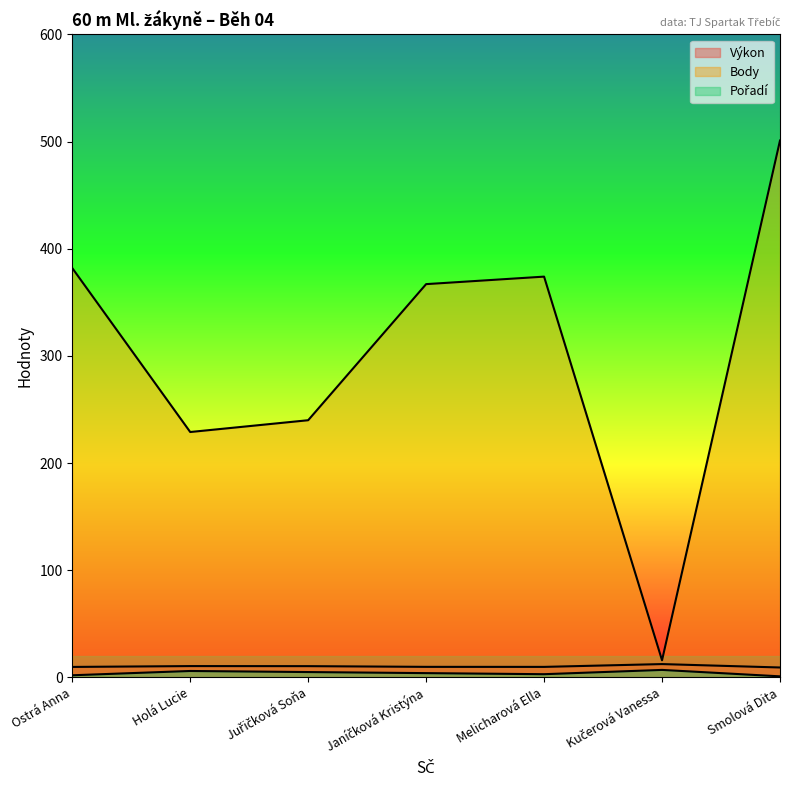

Rank the series at Melicharová Ella from highest to lowest value.

Body, Výkon, Pořadí